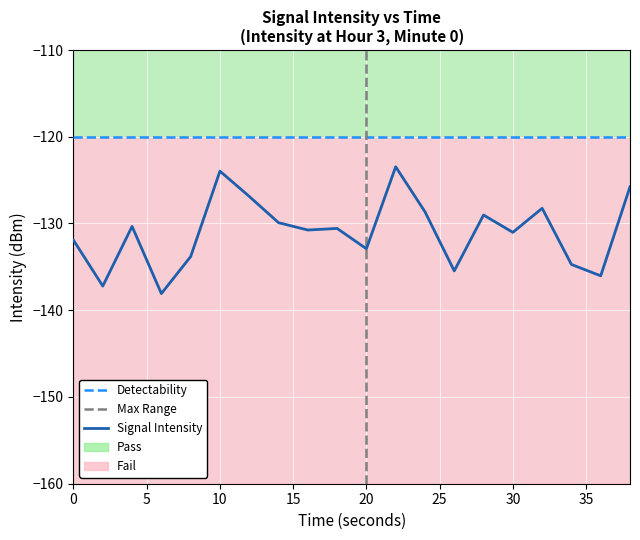

What is the smallest value displayed?

-138.1